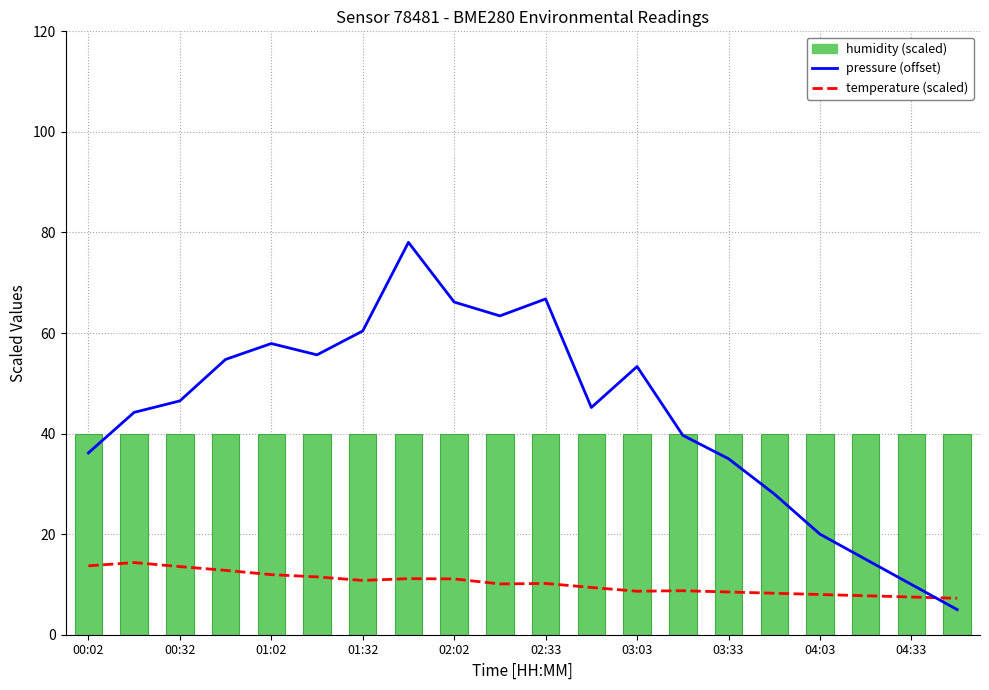

Which has a higher value, 10 or 13?

10